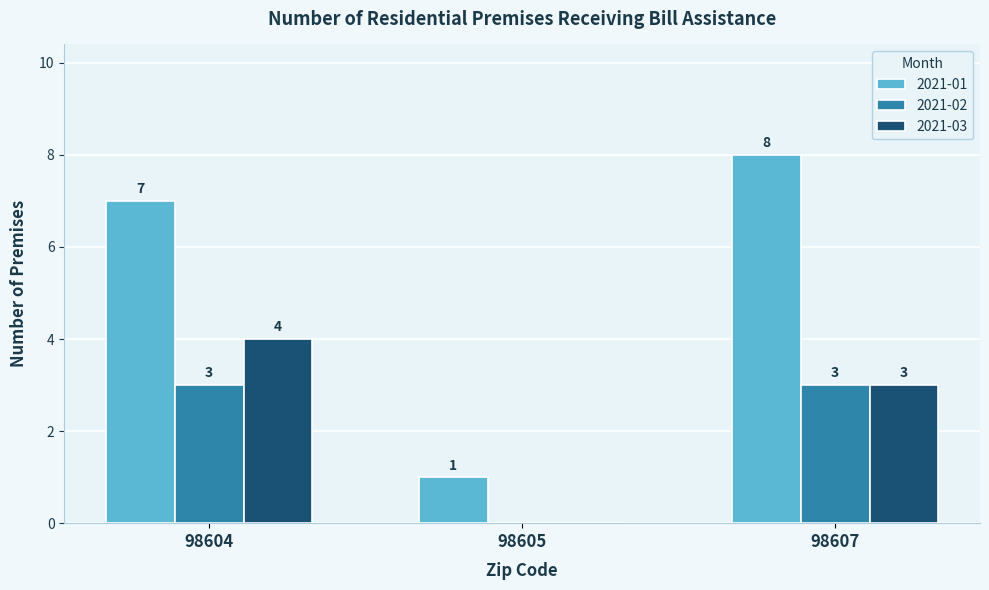

Does the chart contain stacked bars?

No